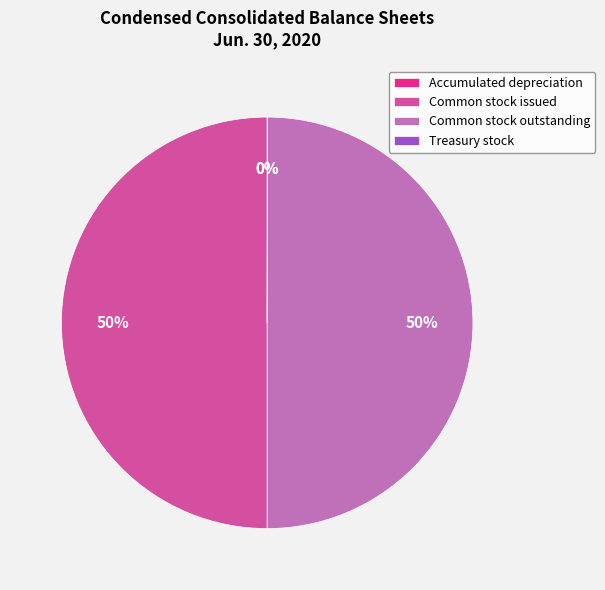

To the nearest percent, what percentage of the pie is Common stock outstanding?

50%